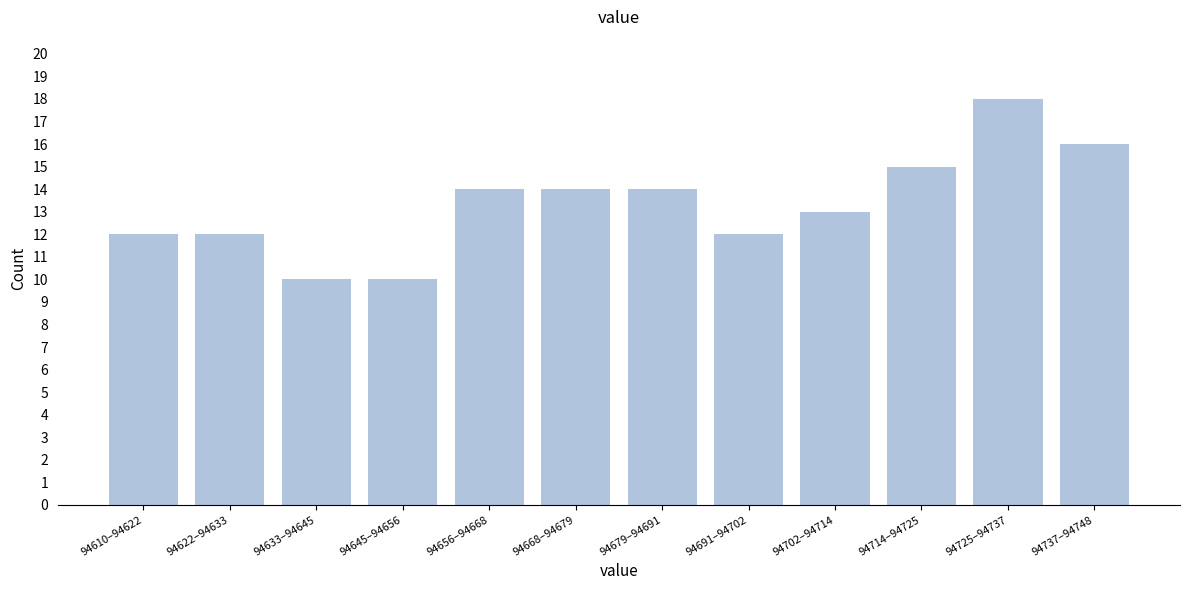

Reading right to left, transcribe all the data shown in this chart.

94737–94748=16	94725–94737=18	94714–94725=15	94702–94714=13	94691–94702=12	94679–94691=14	94668–94679=14	94656–94668=14	94645–94656=10	94633–94645=10	94622–94633=12	94610–94622=12